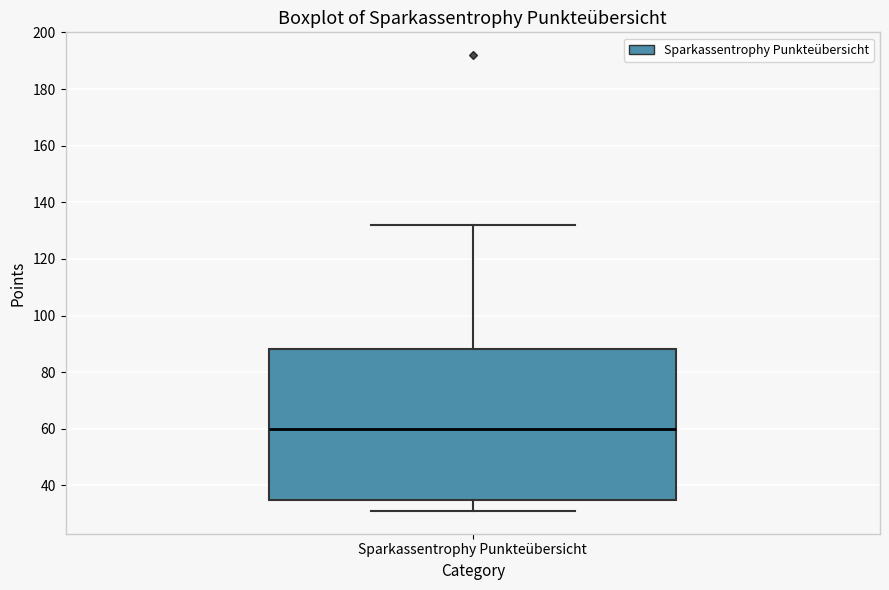

Read this box plot against the y-axis: the position of the median line, the range covered by the box, and the ends of both whiskers. The values are not printed on the chart, so give them approximately, as read against the axis.

median 60, box 36 to 88, whiskers 32 to 132